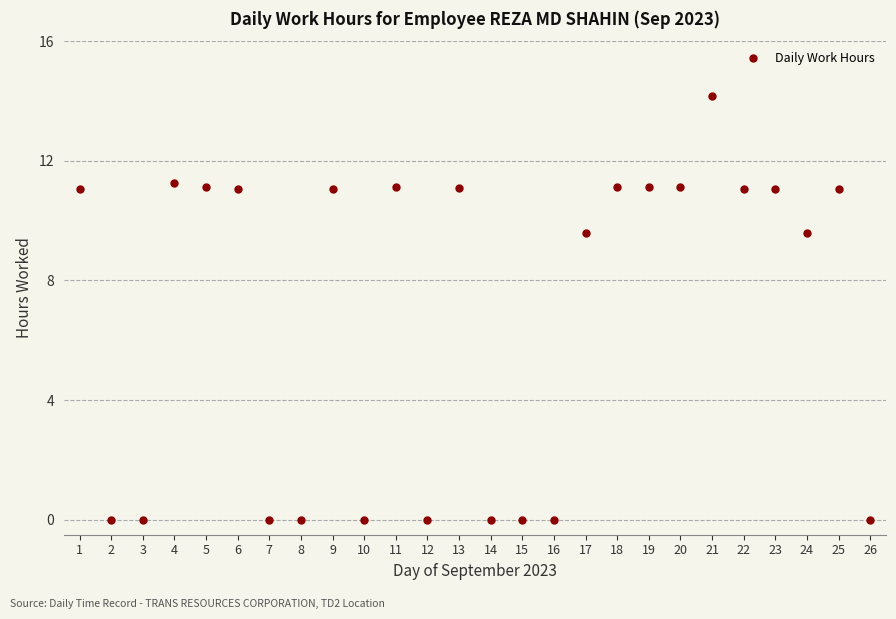

True or false: the data has more than 1 interior local peaks.

True